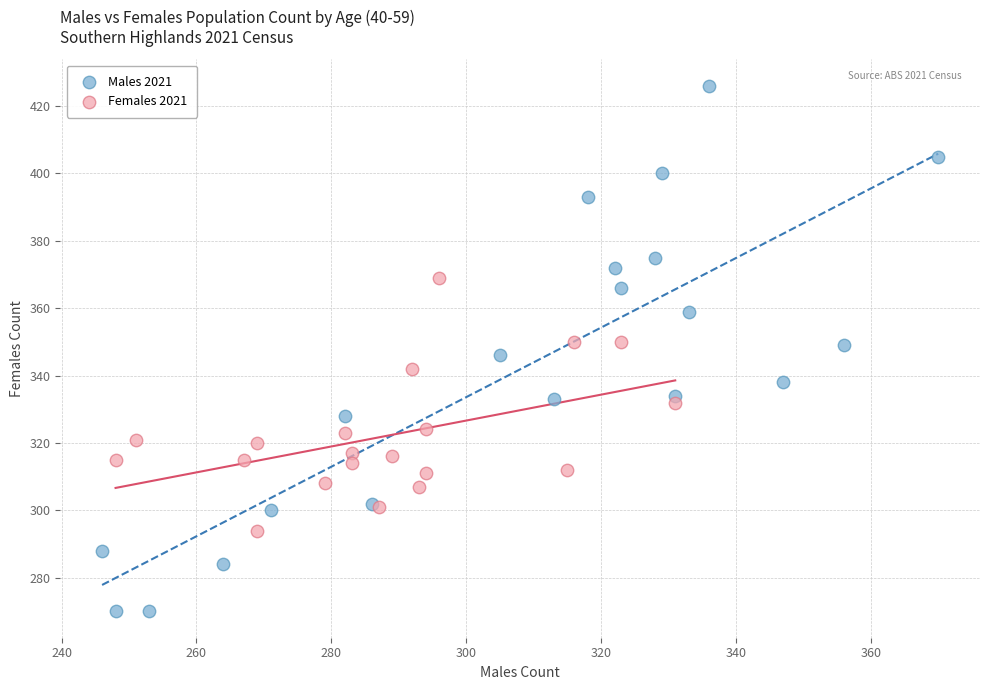

Which series has the widest spread of Y values?

Males 2021